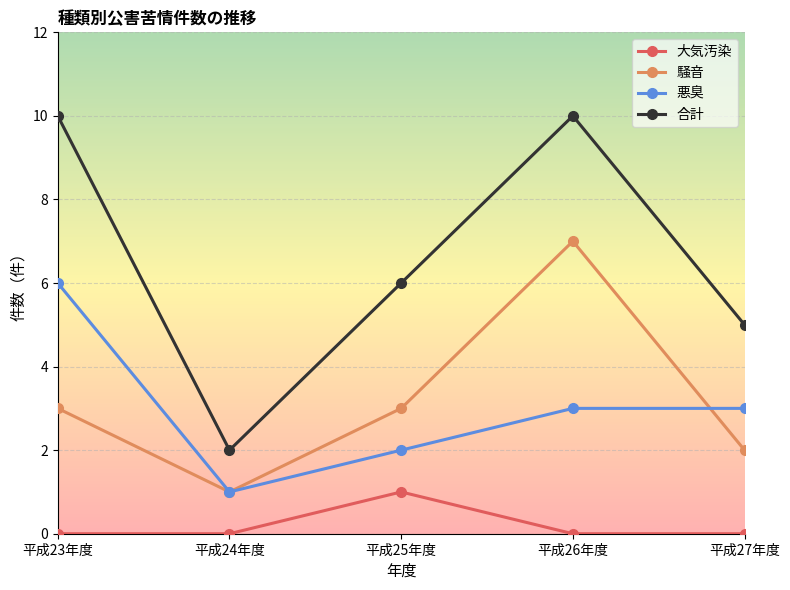

True or false: 合計 and 悪臭 cross at least once.

False